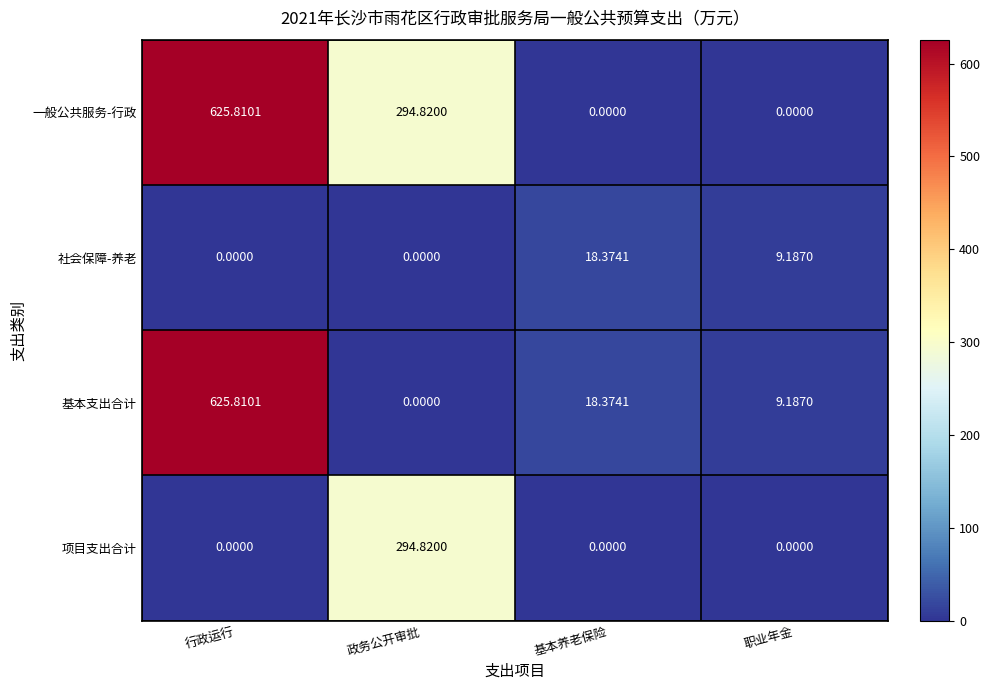

At which label does 基本支出合计 reach its peak?

行政运行